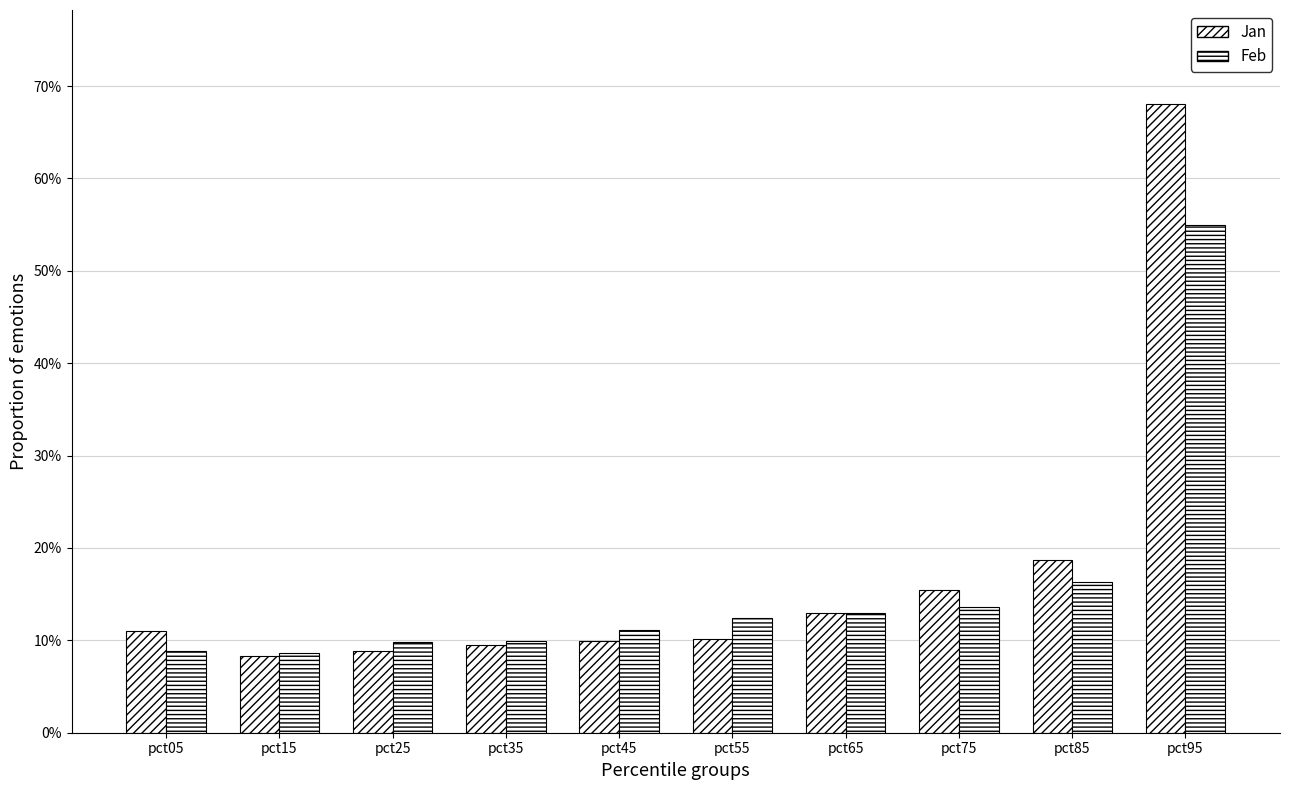

What is the difference between the maximum and second lowest values in the Feb series?

0.5